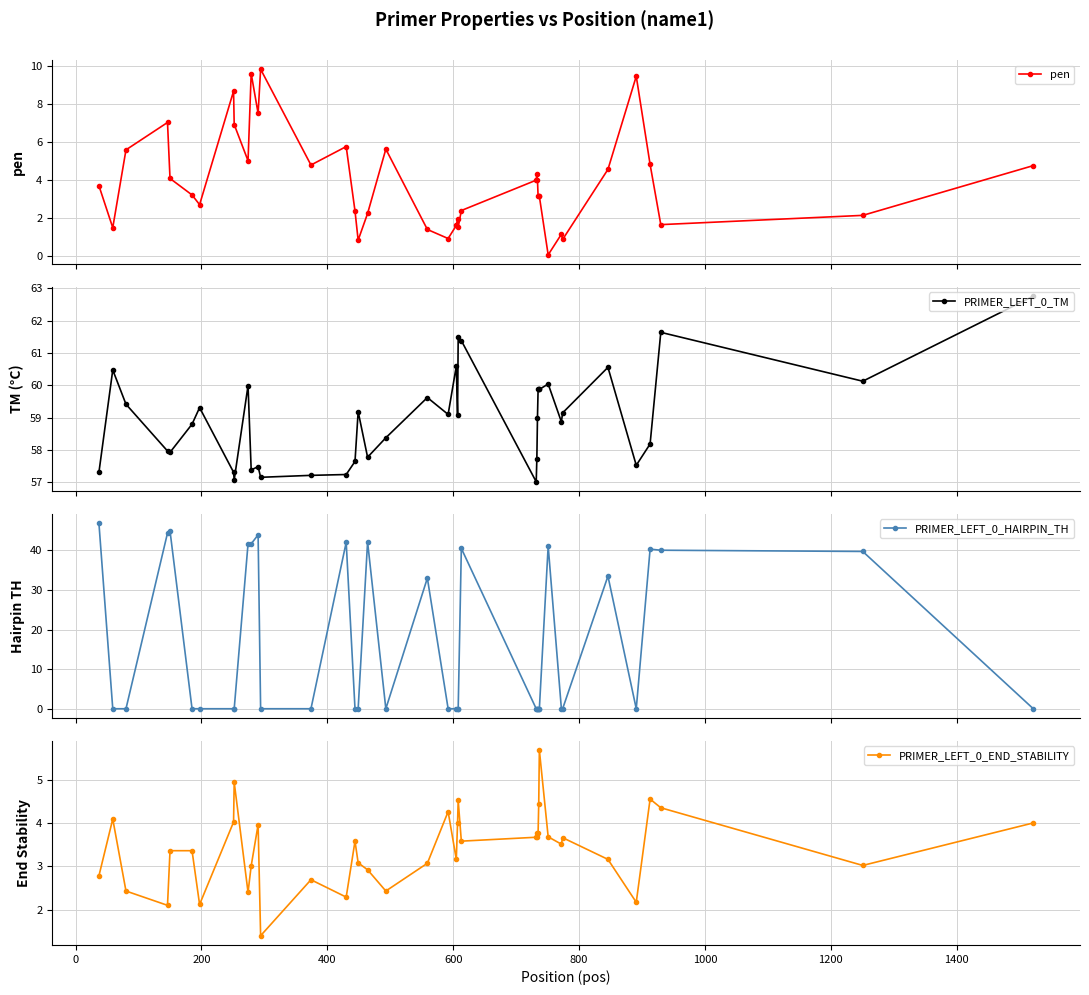

What is the minimum value for PRIMER_LEFT_0_END_STABILITY?

1.4